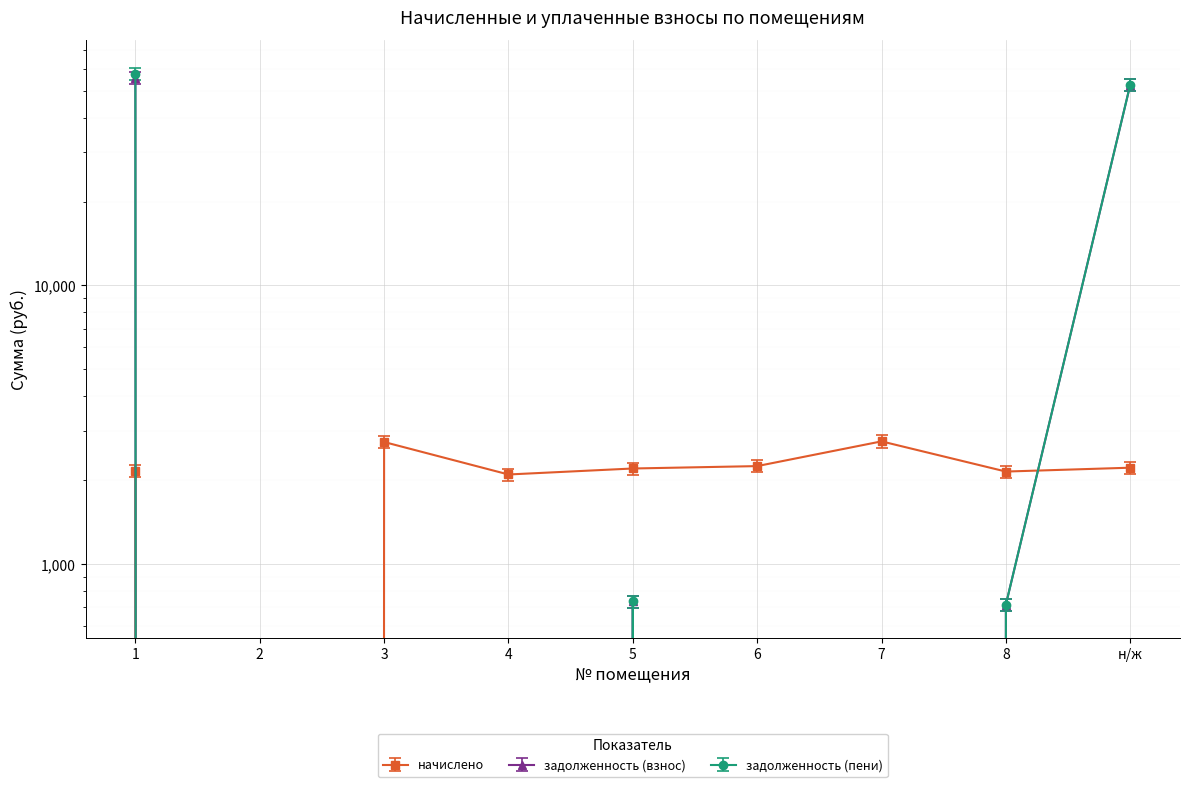

Where do начислено and задолженность (взнос) first cross each other?

8 and н/ж